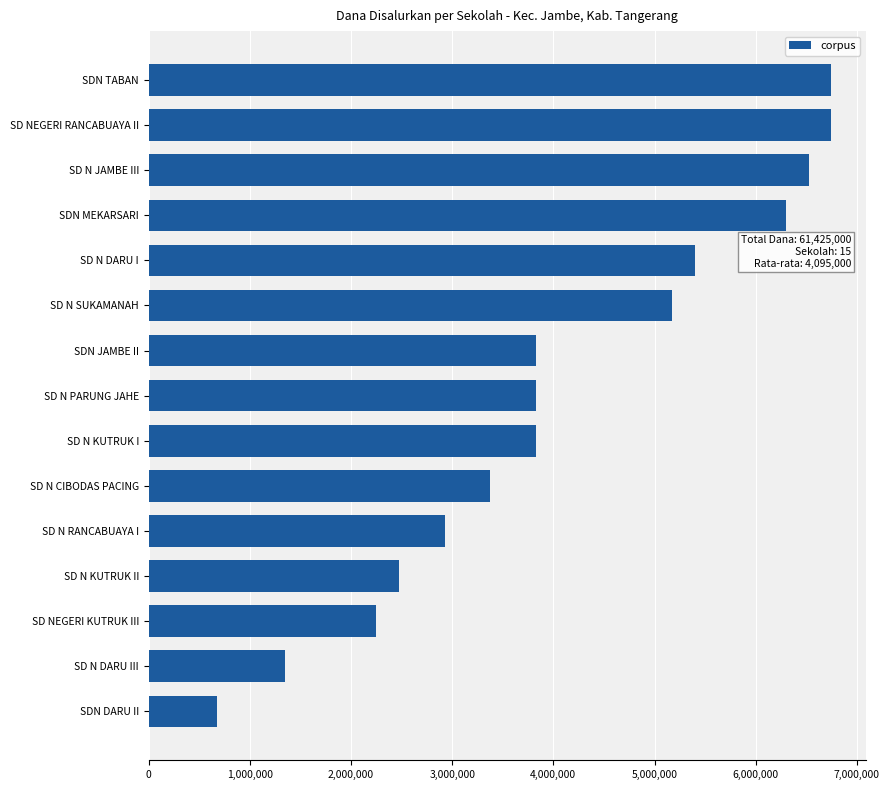

What is the change in value from SDN MEKARSARI to SD N CIBODAS PACING?

-2925000